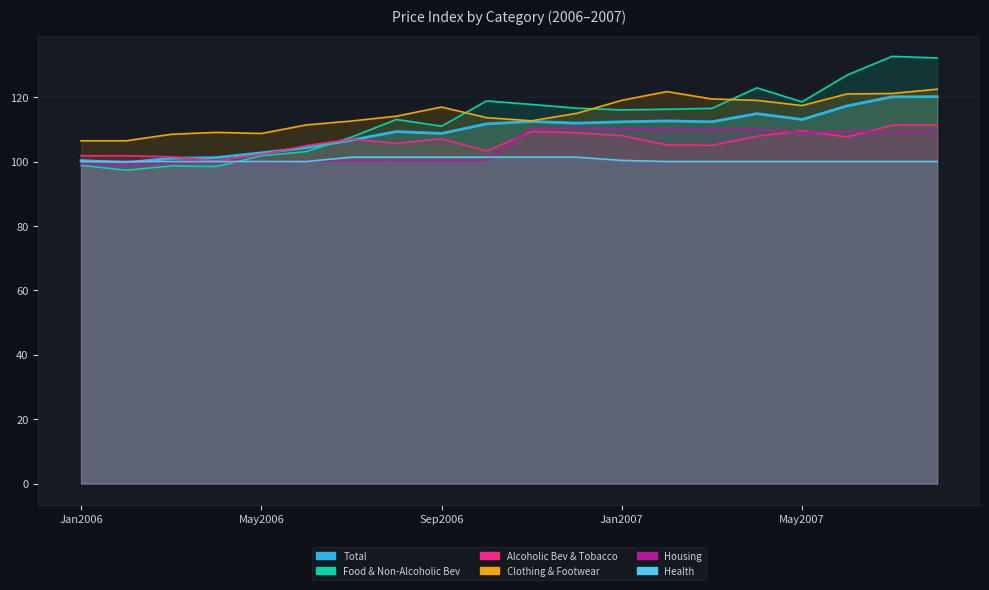

What is the difference between the maximum and minimum values in the Food & Non-Alcoholic Bev series?

35.4